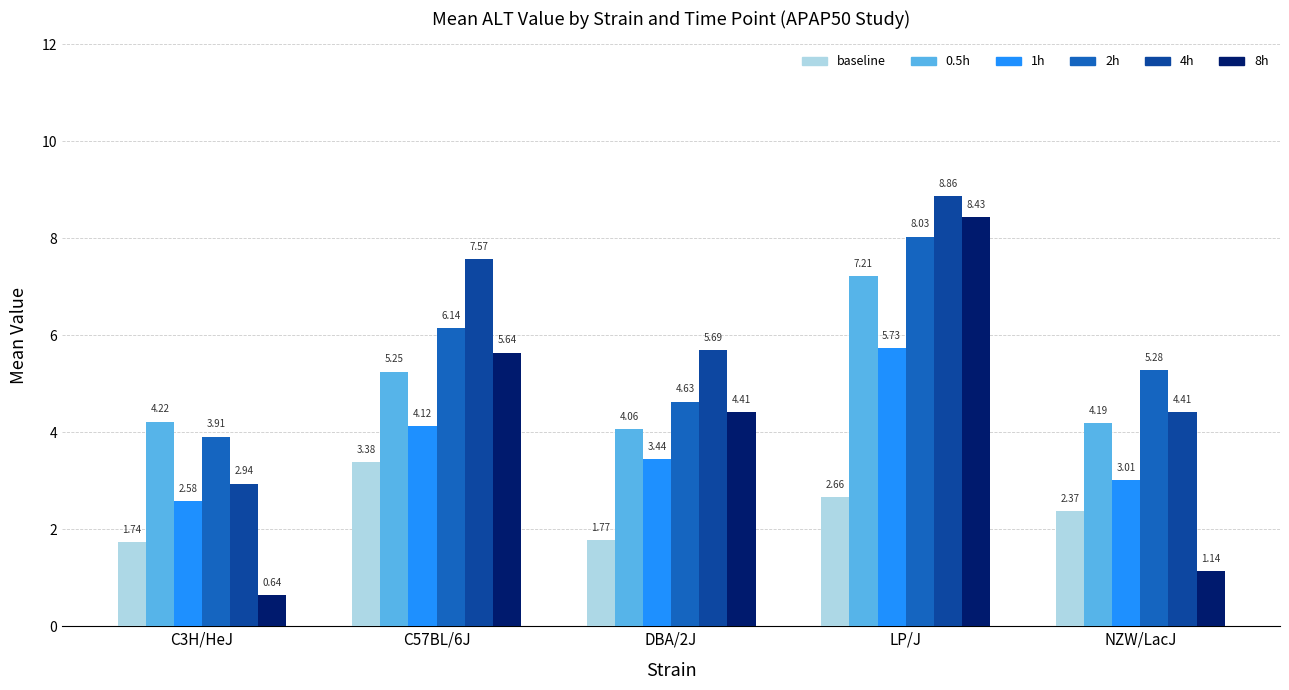

What is the spread (max minus min) of values at C57BL/6J?

4.2